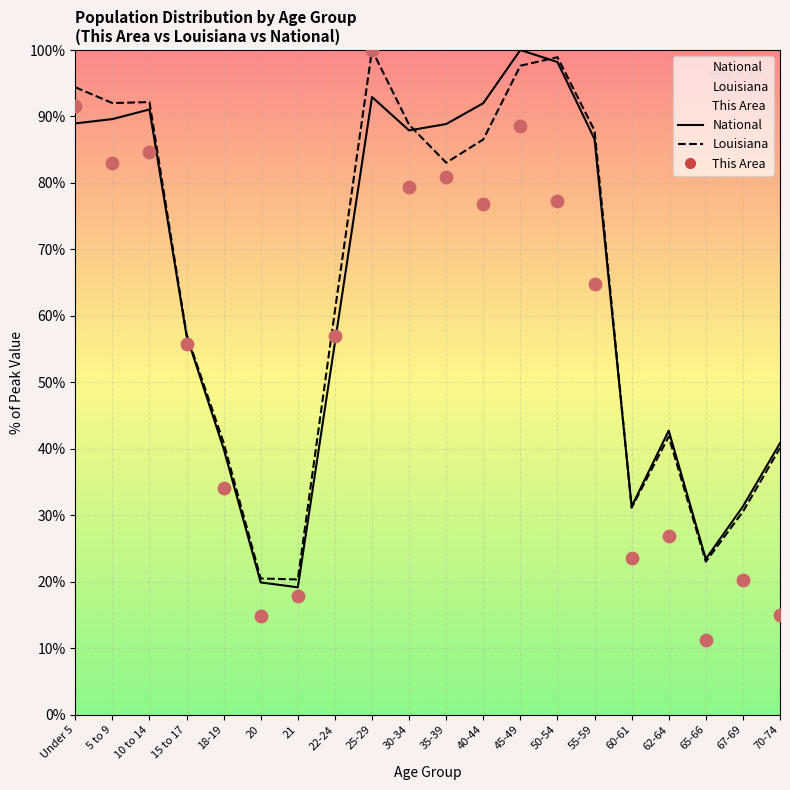

What is the total value across all series at 40-44?

255.4